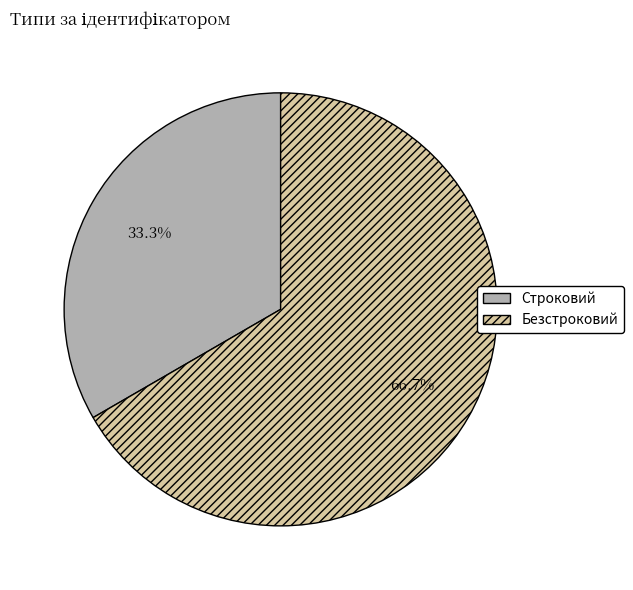

Which category has the smallest portion of the pie?

Строковий